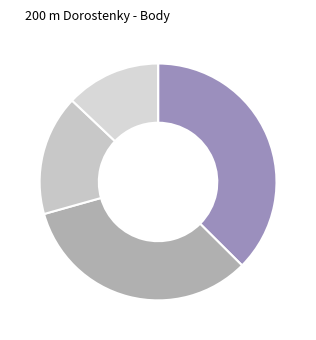

How many segments does this pie chart have?

5